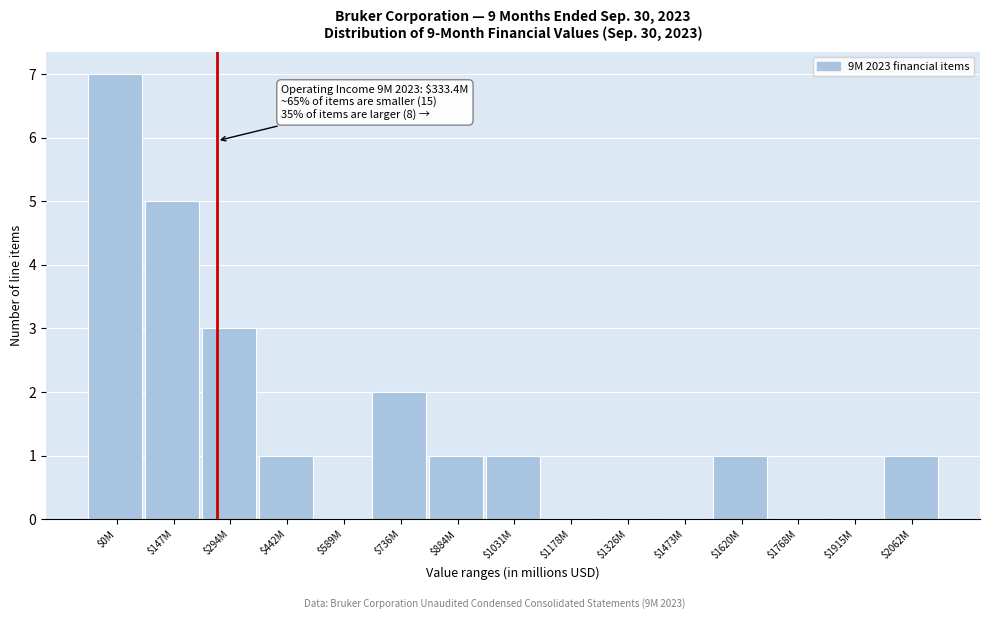

What is the sum of all values?

22